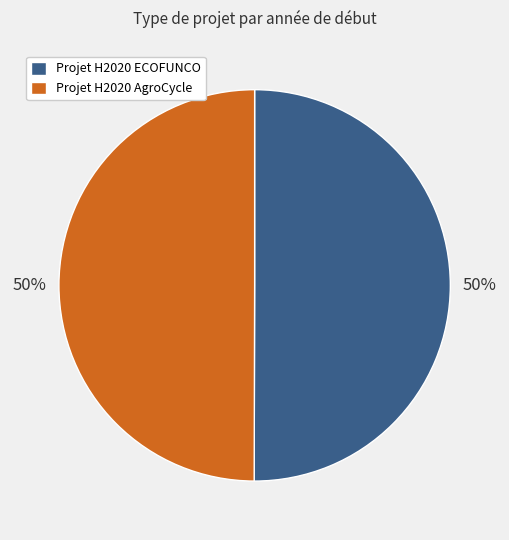

To the nearest percent, what portion does Projet H2020 ECOFUNCO represent?

50%